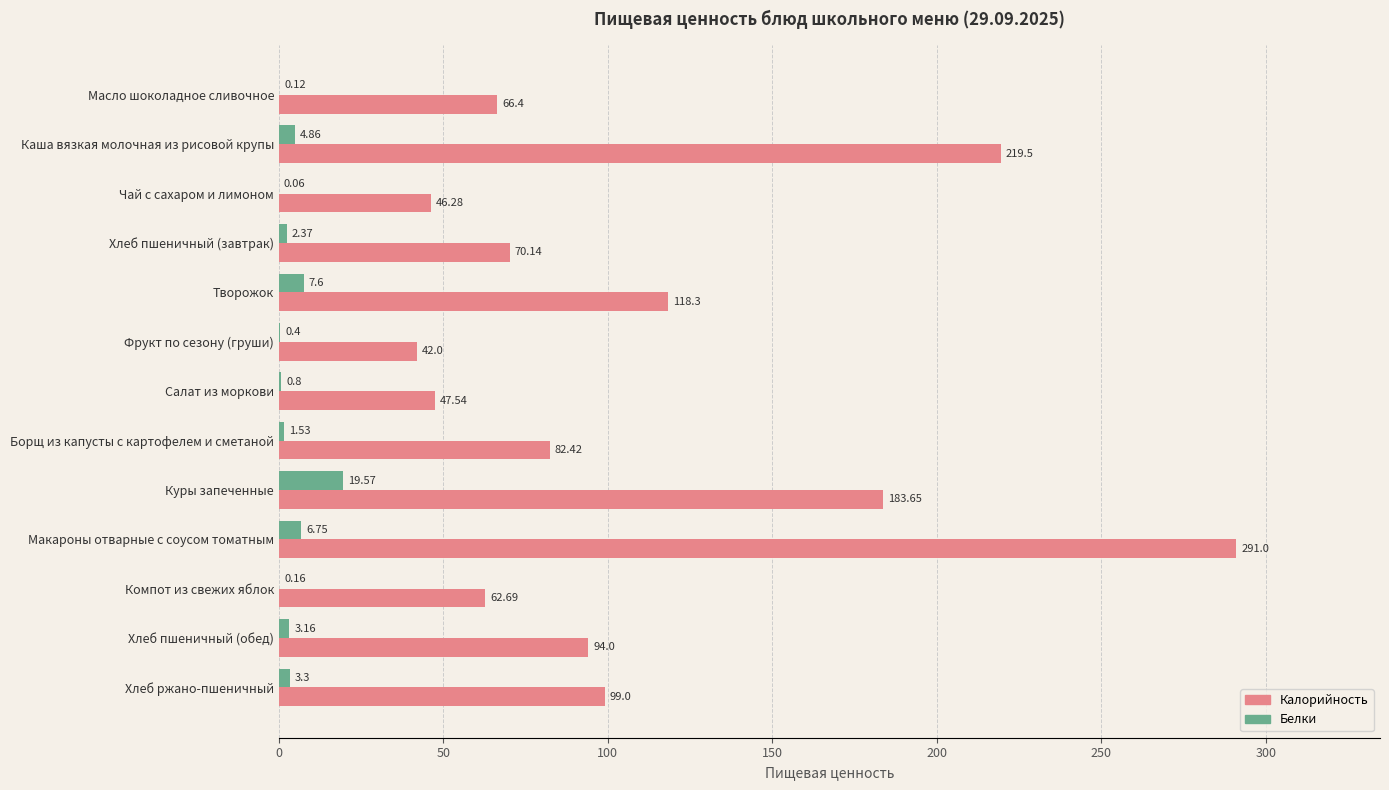

At which label is Белки closest to 9?

Творожок